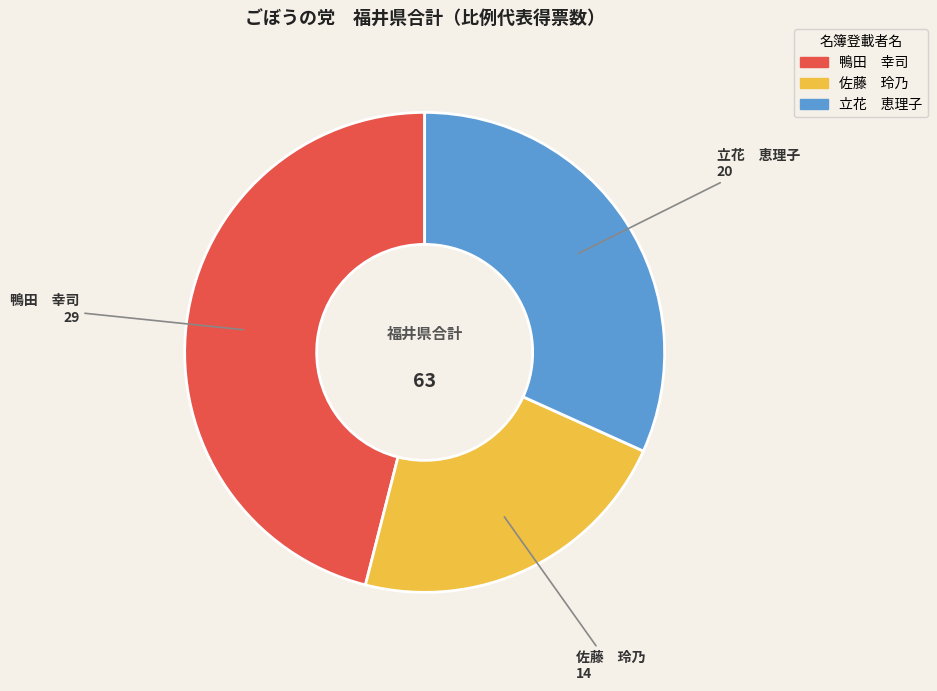

Combined, do 佐藤 玲乃 and 立花 恵理子 account for over 50%?

Yes